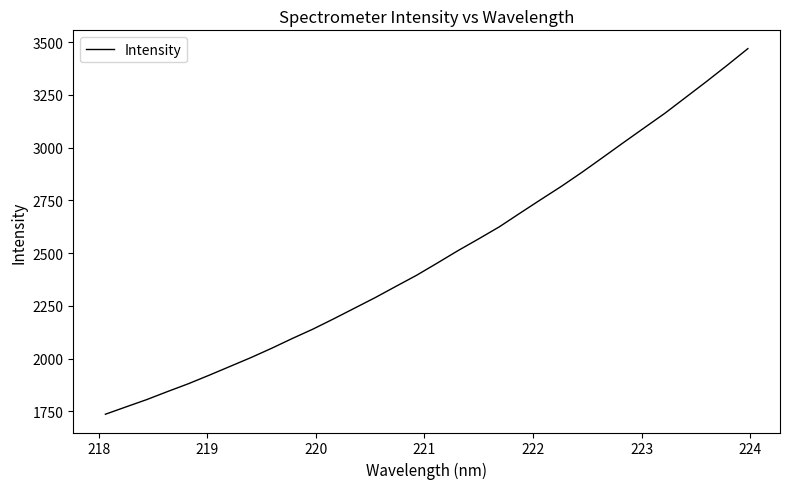

Does the chart have visible grid lines?

No